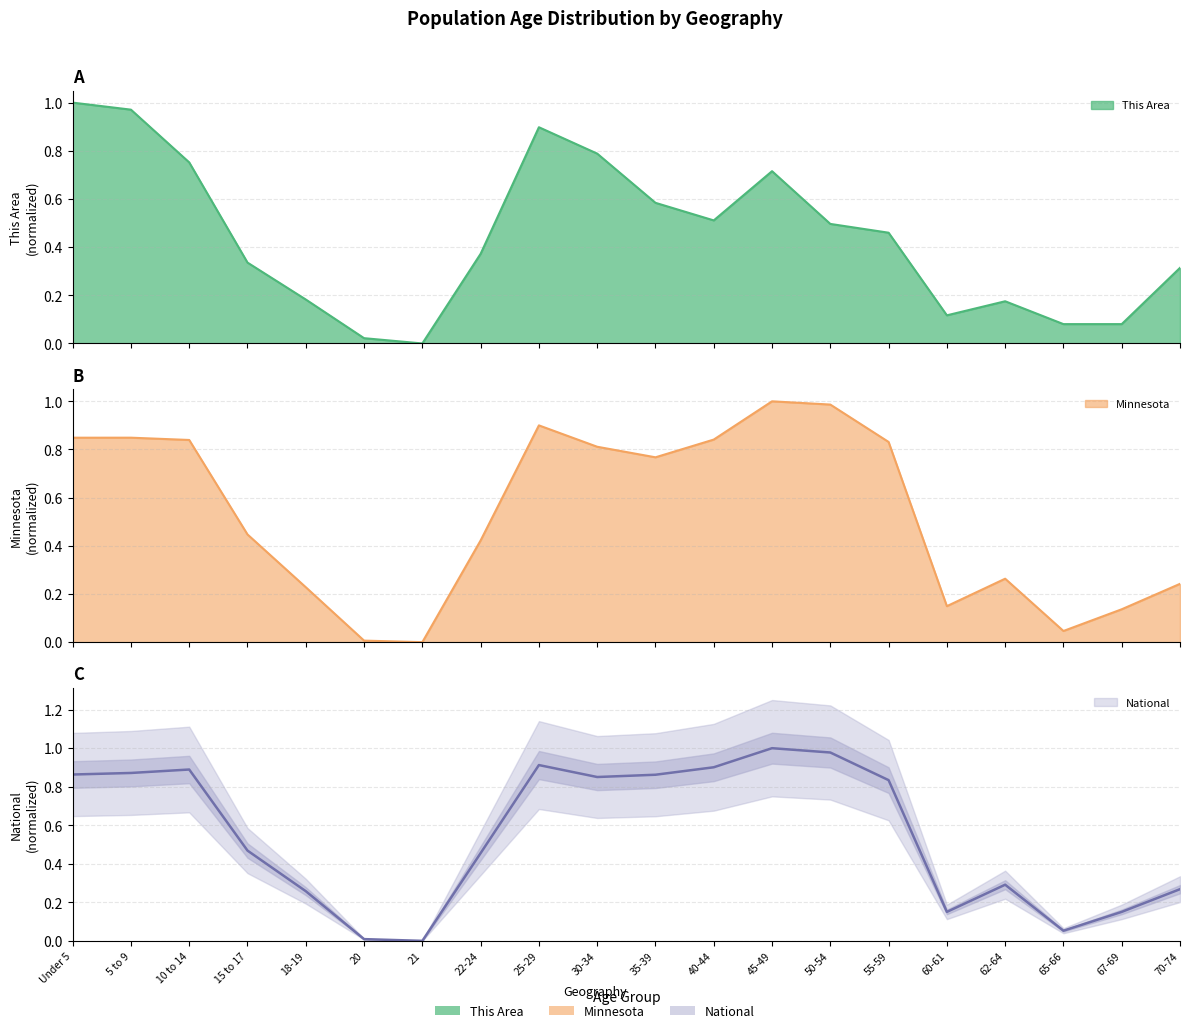

List the labels in order of This Area value, largest first.

Under 5, 5 to 9, 25-29, 30-34, 10 to 14, 45-49, 35-39, 40-44, 50-54, 55-59, 22-24, 15 to 17, 70-74, 18-19, 62-64, 60-61, 65-66, 67-69, 20, 21